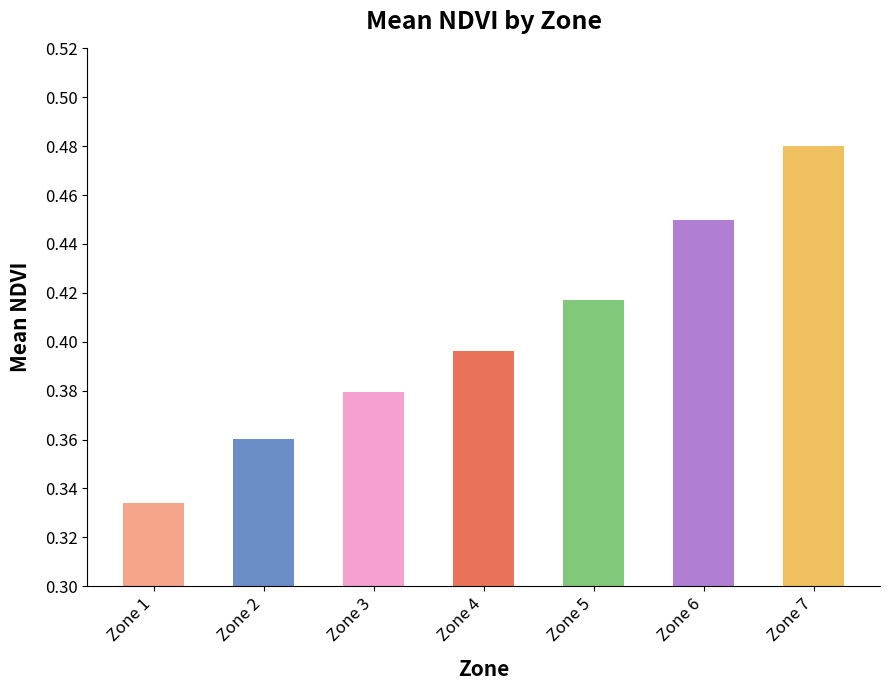

Rank the categories by value from lowest to highest.

Zone 1, Zone 2, Zone 3, Zone 4, Zone 5, Zone 6, Zone 7